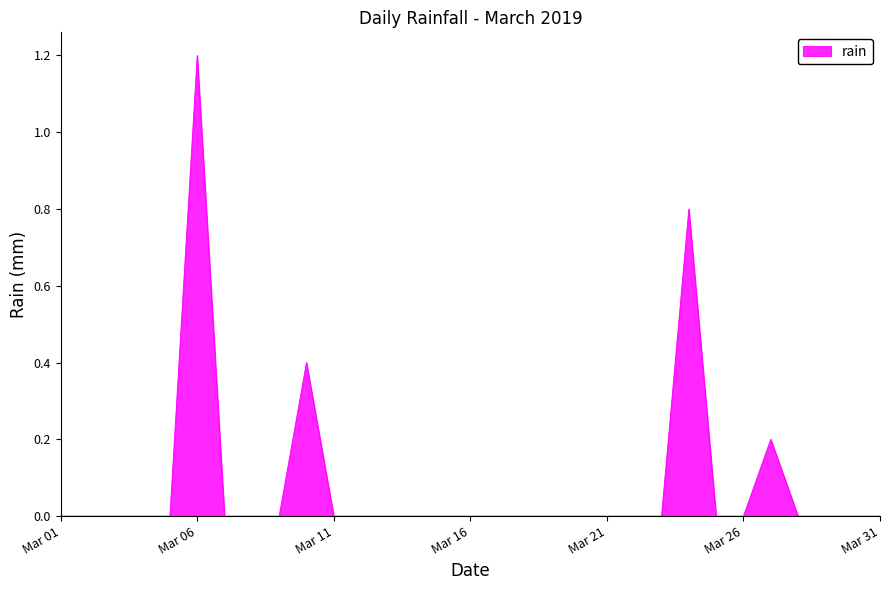

What is the greatest value displayed?

1.2